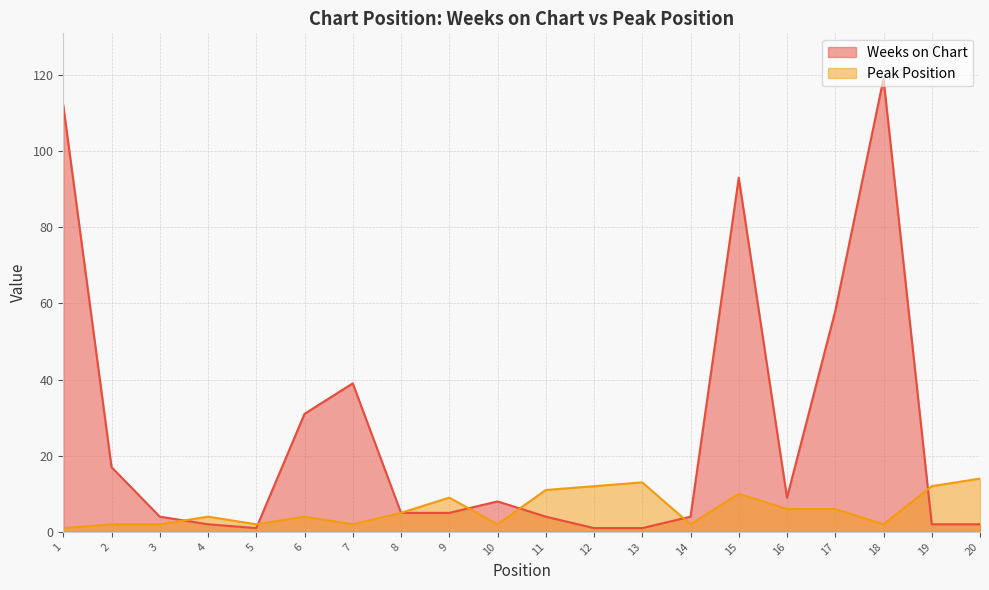

How many intersections are there between Weeks on Chart and Peak Position?

6